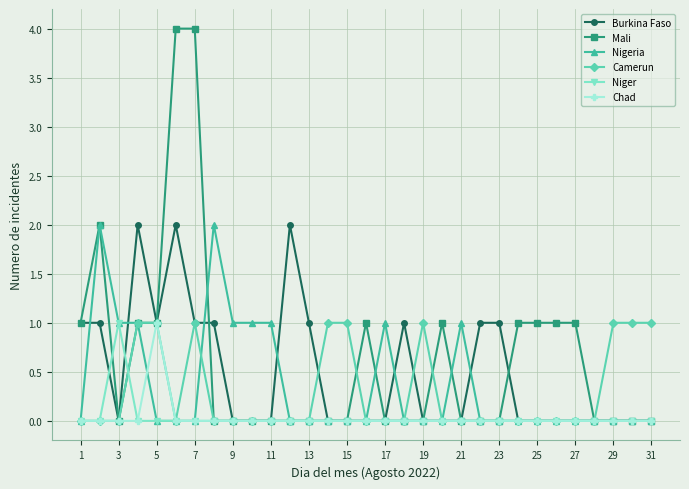

What is the maximum value shown in the chart?

4